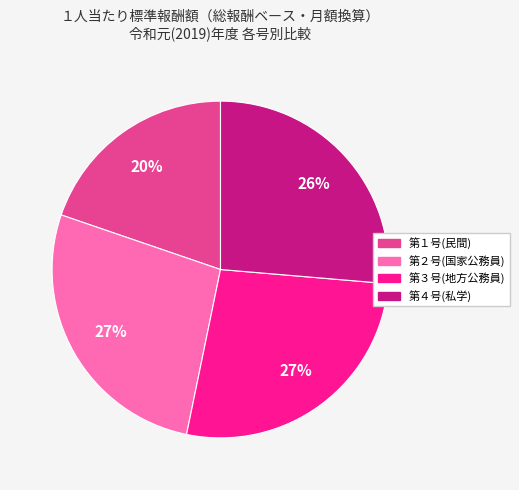

To the nearest percent, what is the difference between the largest and smallest slice percentages?

7%